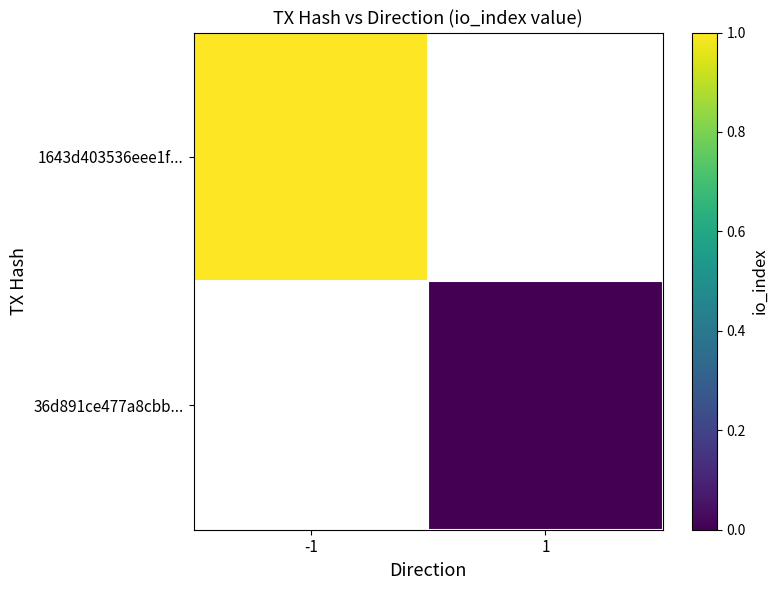

Rank the categories by 1643d403536eee1f... value from highest to lowest.

-1, 1